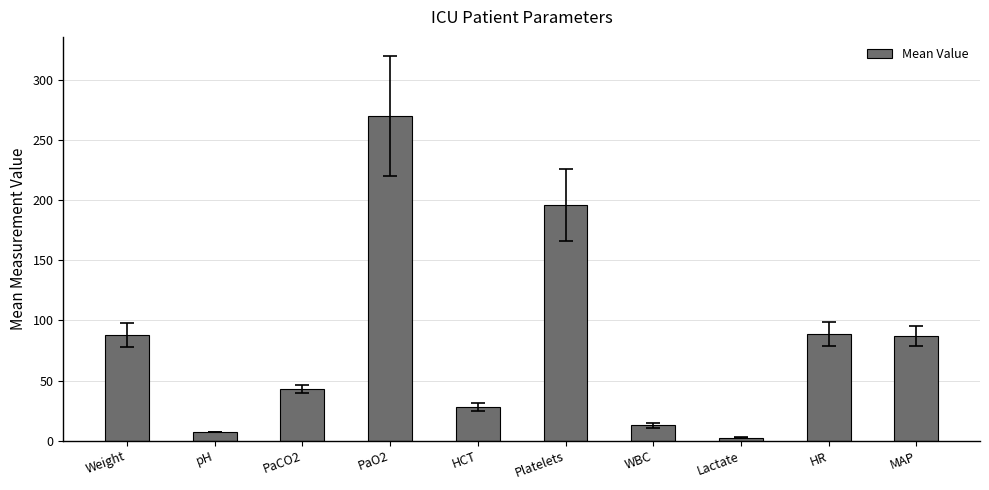

Which has a higher value, HCT or PaCO2?

PaCO2